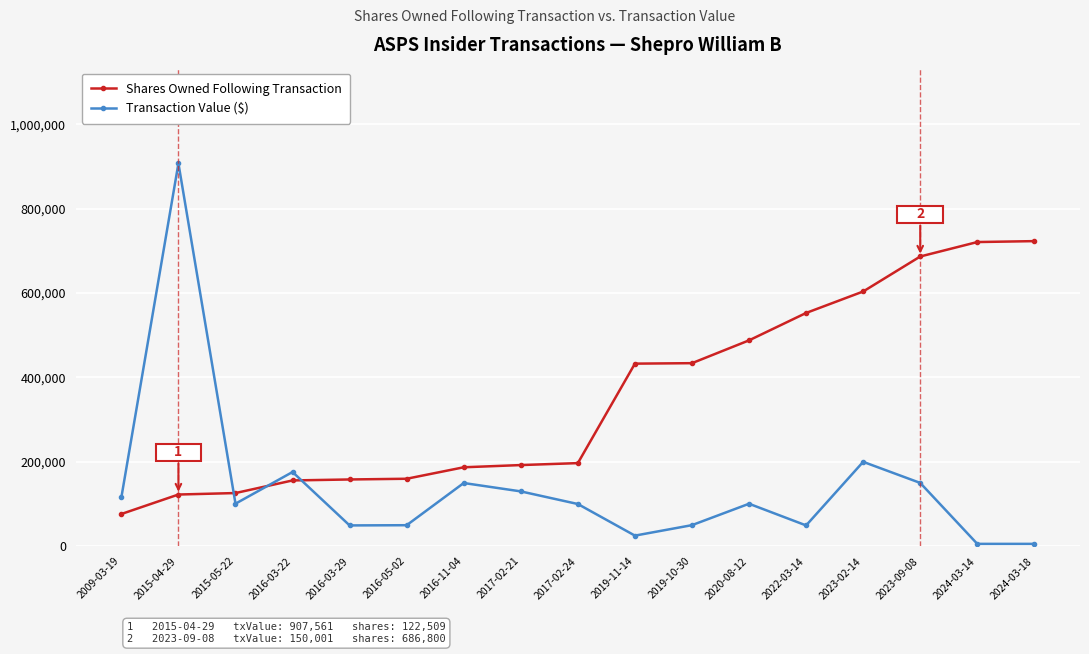

What is the highest value of the Shares Owned Following Transaction series?

723248